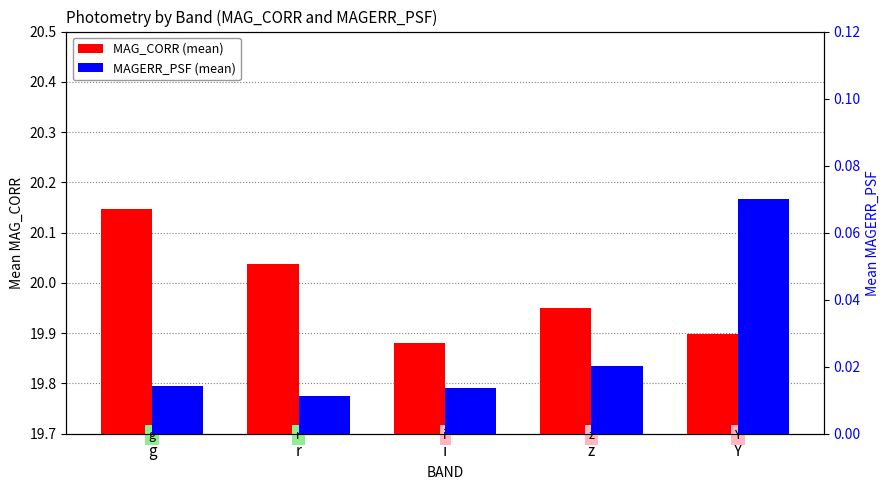

What position from the right is z?

2